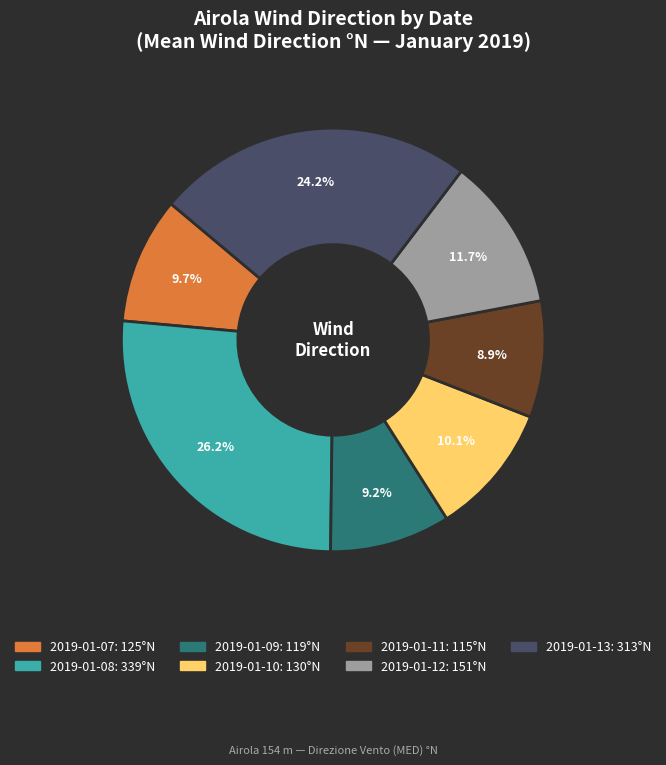

The 2019-01-13 slice represents 15% of the pie. True or false?

False